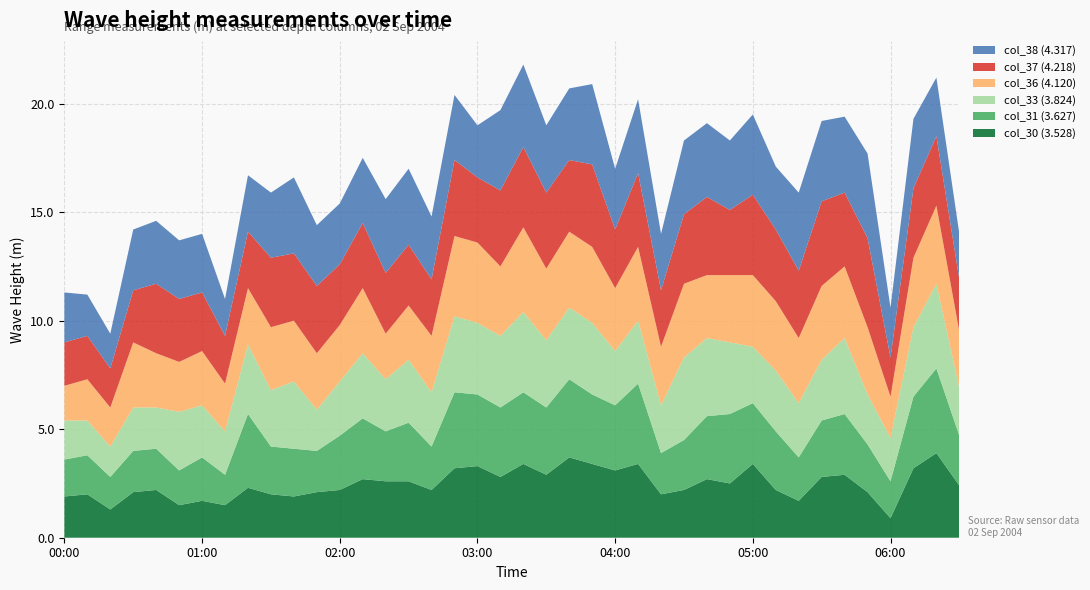

Reading left to right, extract all data points from this chart.

col_30 (3.528): 1.9	2.0	1.3	2.1	2.2	1.5	1.7	1.5	2.3	2.0	1.9	2.1	2.2	2.7	2.6	2.6	2.2	3.2	3.3	2.8	3.4	2.9	3.7	3.4	3.1	3.4	2.0	2.2	2.7	2.5	3.4	2.2	1.7	2.8	2.9	2.1	0.9	3.2	3.9	2.4
col_31 (3.627): 1.7	1.8	1.5	1.9	1.9	1.6	2.0	1.4	3.4	2.2	2.2	1.9	2.5	2.8	2.3	2.7	2.0	3.5	3.3	3.2	3.3	3.1	3.6	3.2	3.0	3.7	1.9	2.3	2.9	3.2	2.8	2.7	2.0	2.6	2.8	2.2	1.7	3.3	3.9	2.3
col_33 (3.824): 1.8	1.6	1.4	2.0	1.9	2.7	2.4	2.0	3.2	2.6	3.1	1.9	2.5	3.0	2.4	2.9	2.5	3.5	3.3	3.3	3.7	3.1	3.3	3.3	2.5	2.9	2.2	3.8	3.6	3.3	2.6	2.8	2.5	2.8	3.5	2.3	2.0	3.2	3.9	2.2
col_36 (4.120): 1.6	1.9	1.8	3.0	2.5	2.3	2.5	2.2	2.6	2.9	2.8	2.6	2.6	3.0	2.1	2.5	2.6	3.7	3.7	3.2	3.9	3.3	3.5	3.5	2.9	3.4	2.7	3.4	2.9	3.1	3.3	3.2	3.0	3.4	3.3	3.1	1.9	3.2	3.6	2.6
col_37 (4.218): 2.0	2.0	1.8	2.4	3.2	2.9	2.7	2.2	2.6	3.2	3.1	3.1	2.8	3.0	2.8	2.8	2.6	3.5	3.0	3.5	3.7	3.5	3.3	3.8	2.7	3.4	2.6	3.2	3.6	3.0	3.7	3.3	3.1	3.9	3.4	4.1	1.8	3.2	3.2	2.4
col_38 (4.317): 2.3	1.9	1.6	2.8	2.9	2.7	2.7	1.7	2.6	3.0	3.5	2.8	2.8	3.0	3.4	3.5	2.9	3.0	2.4	3.7	3.8	3.1	3.3	3.7	2.8	3.4	2.6	3.4	3.4	3.2	3.7	2.9	3.6	3.7	3.5	3.9	2.3	3.2	2.7	2.1